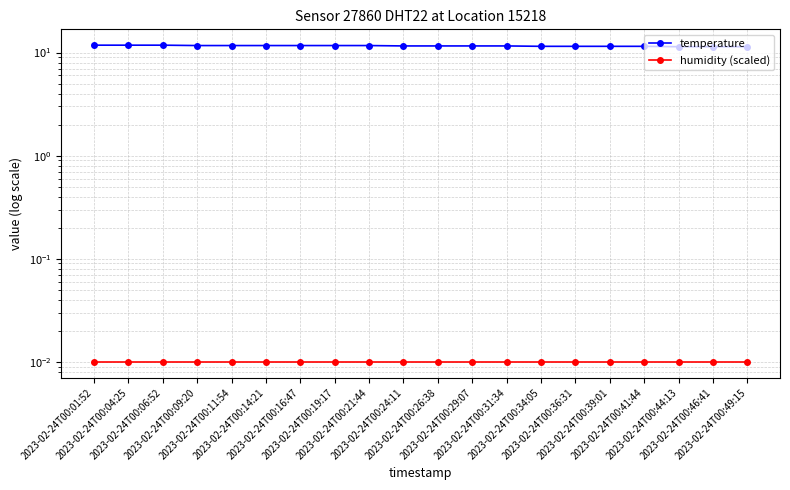

At how many categories does at least one series exceed 2?

20